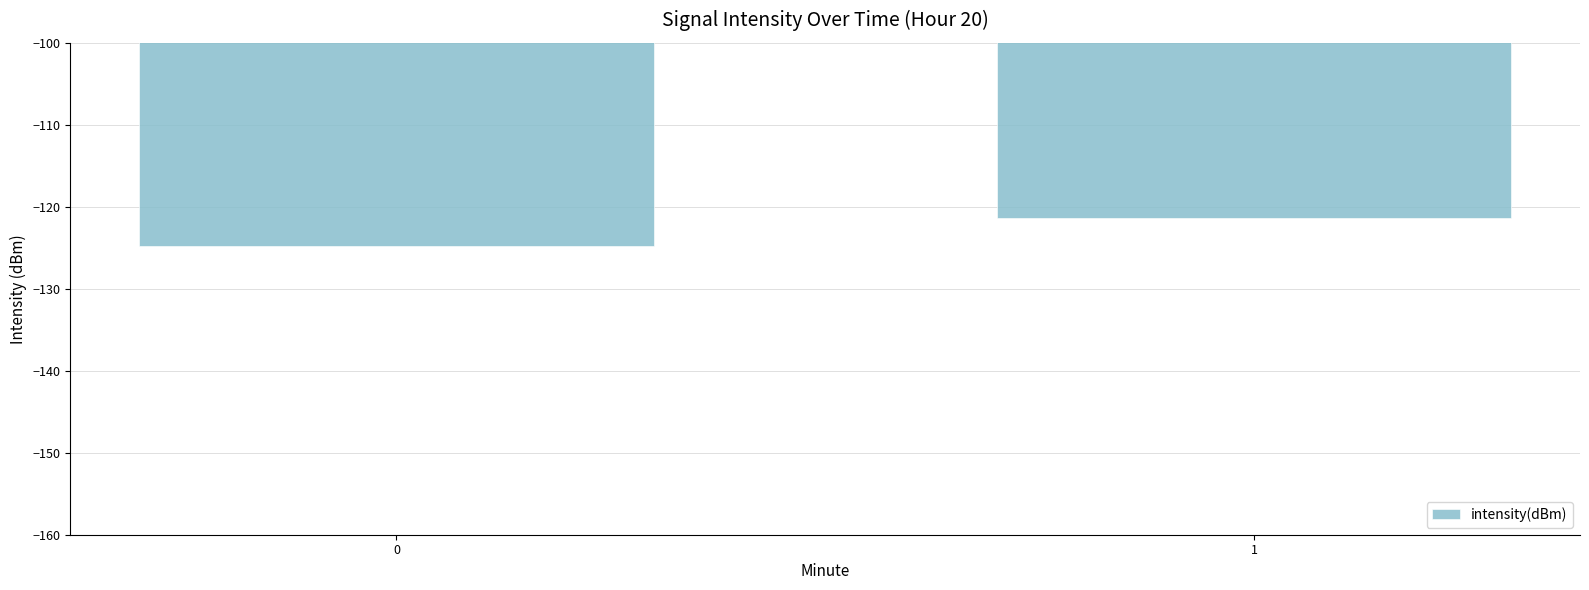

What is the sum of all values?

-246.1